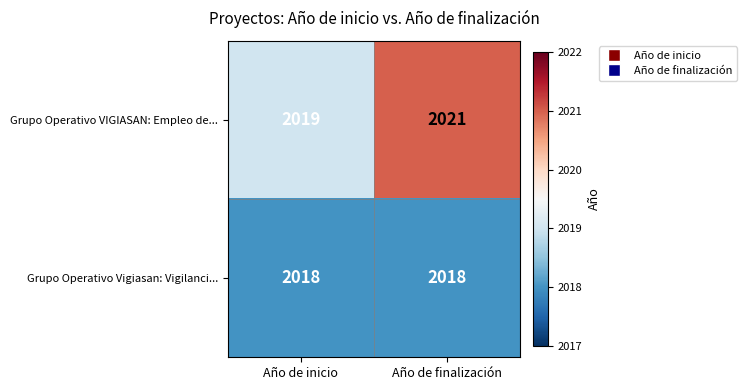

The value of Grupo Operativo VIGIASAN: Empleo de... at Año de finalización is 743. True or false?

False